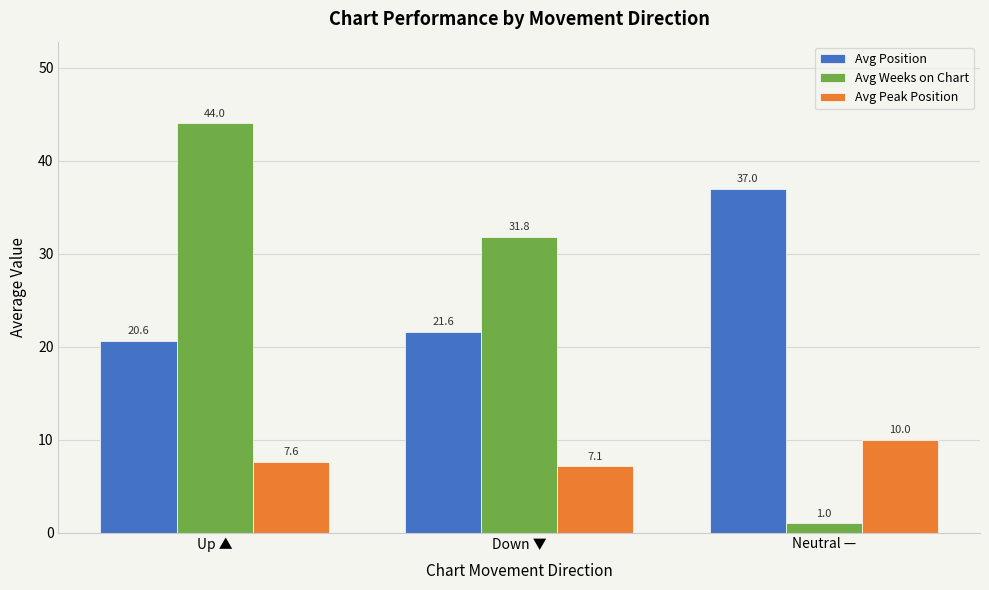

What is the minimum value for Avg Position?

20.6